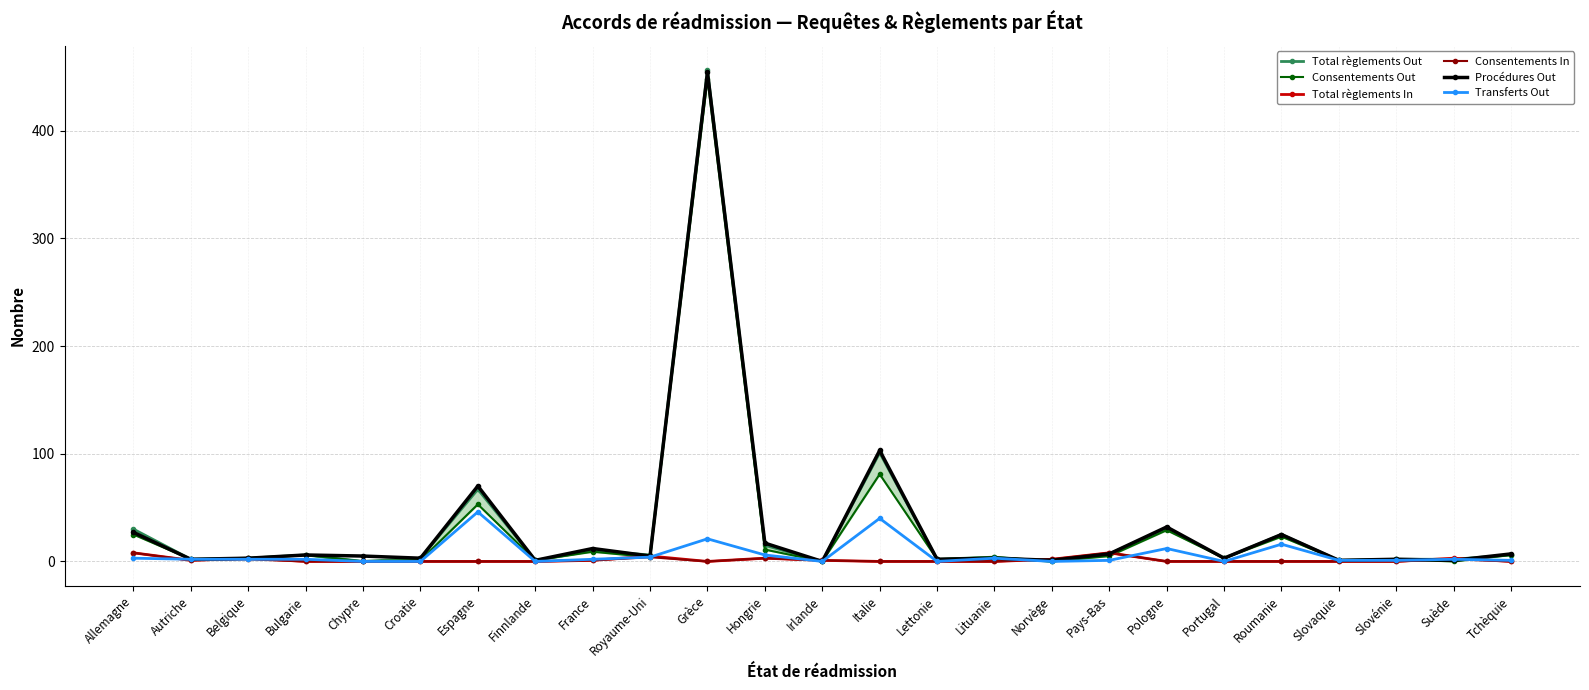

What is the average value of the Consentements Out series?

29